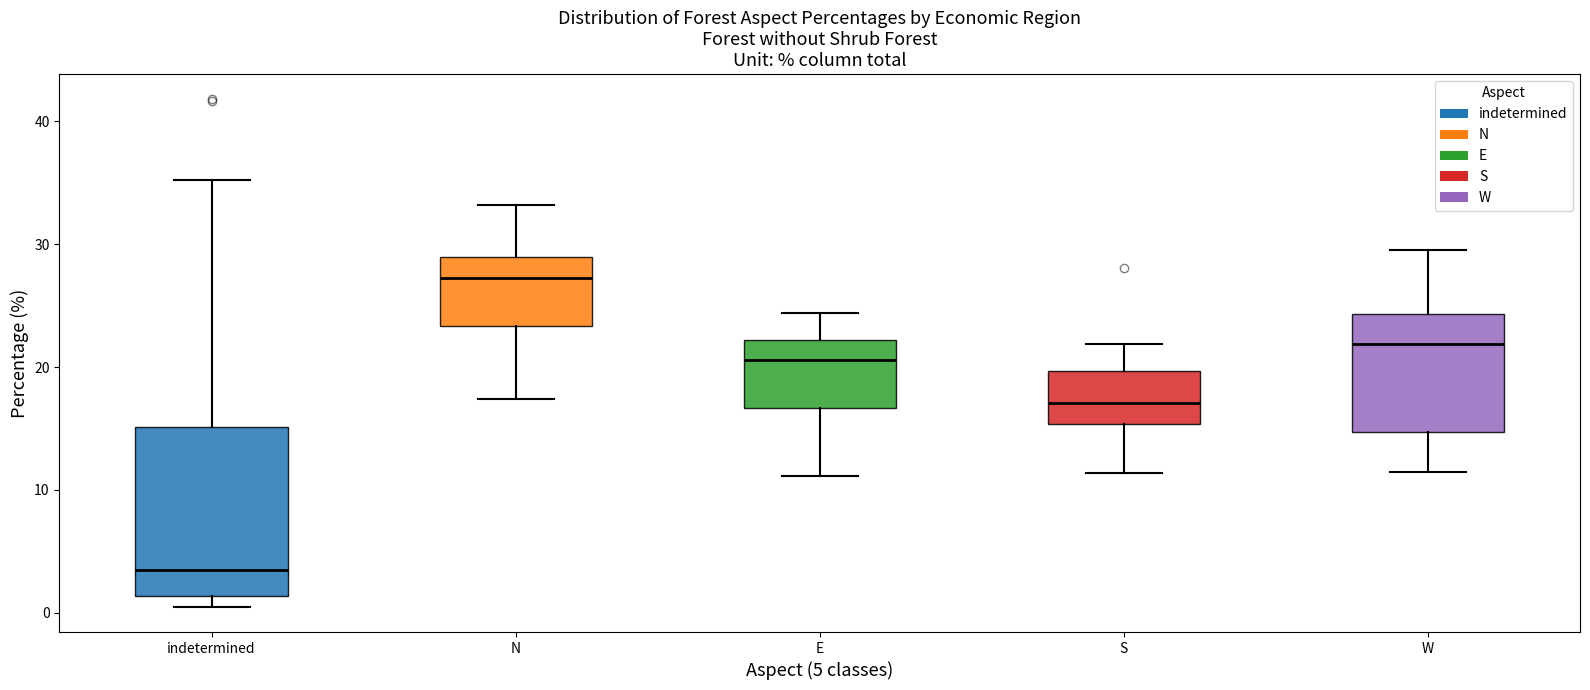

Which box's median line is the lowest?

indetermined